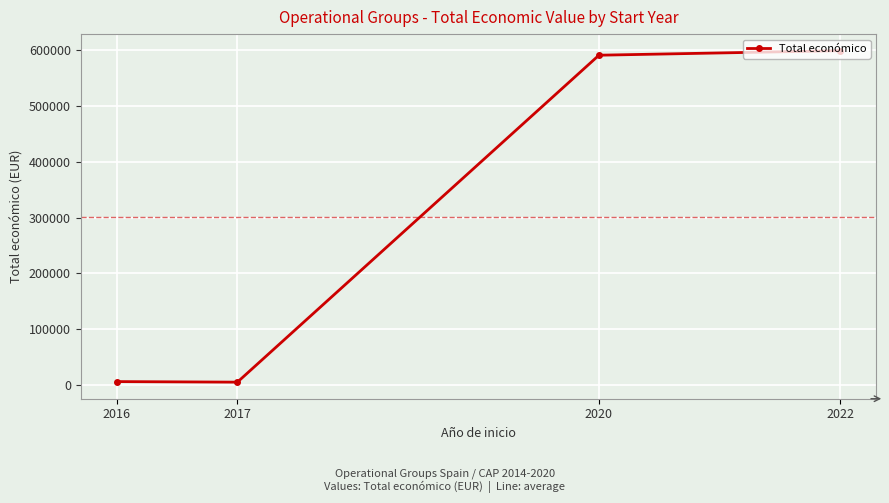

Is this an area chart (filled region under the line)?

No